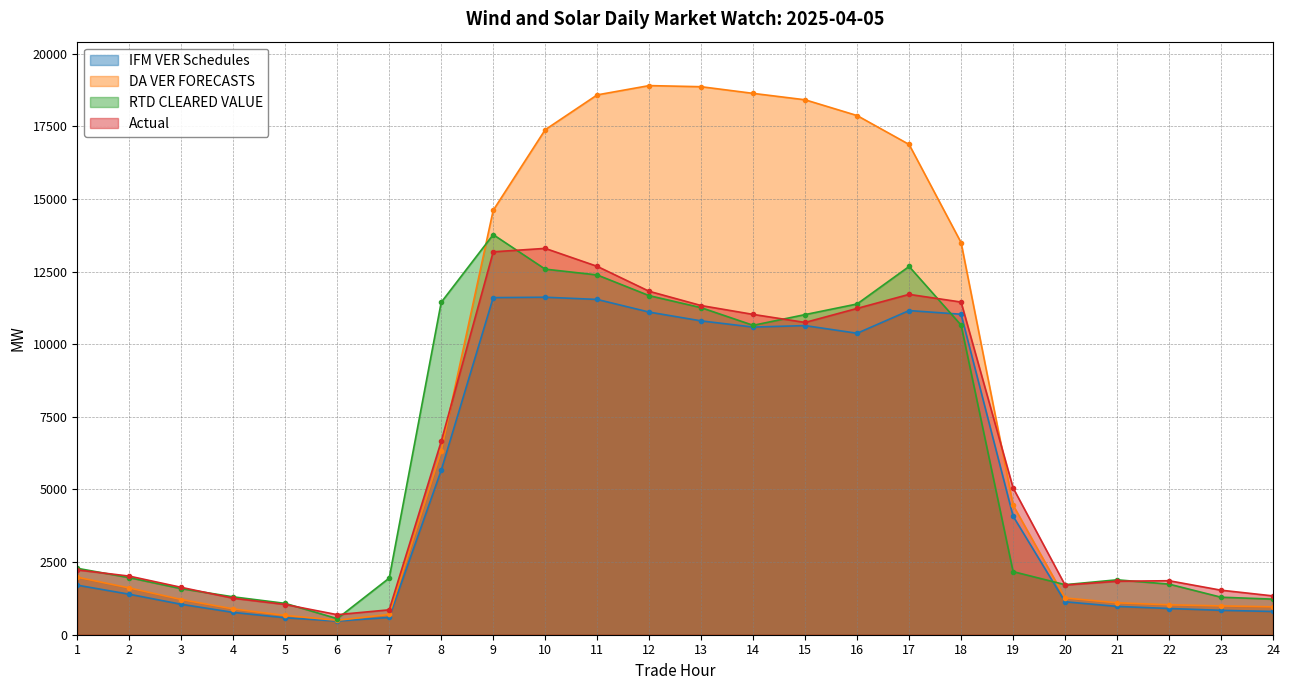

Between 8 and 21, which series saw the biggest shift?

RTD CLEARED VALUE